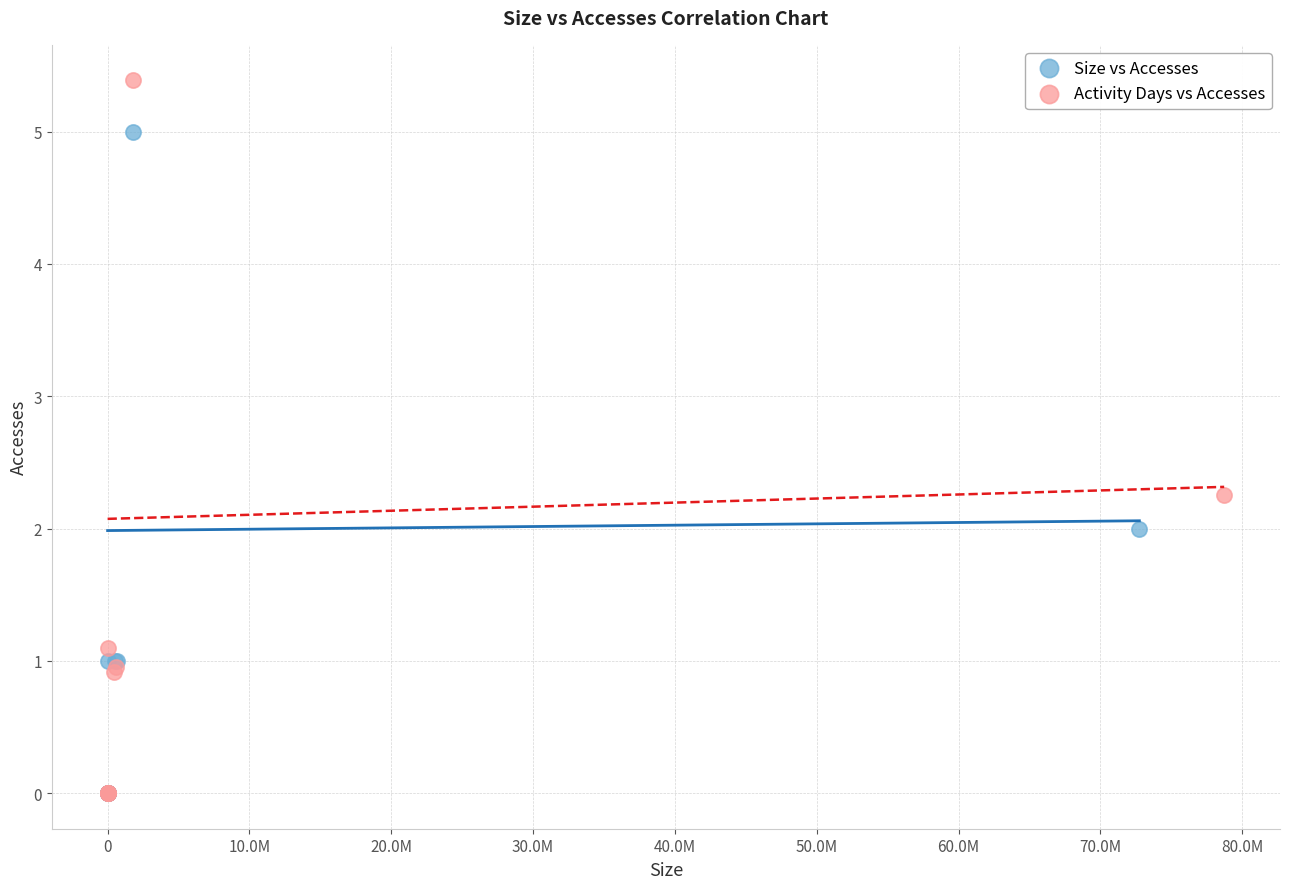

Which series reaches the maximum Y coordinate?

Activity Days vs Accesses